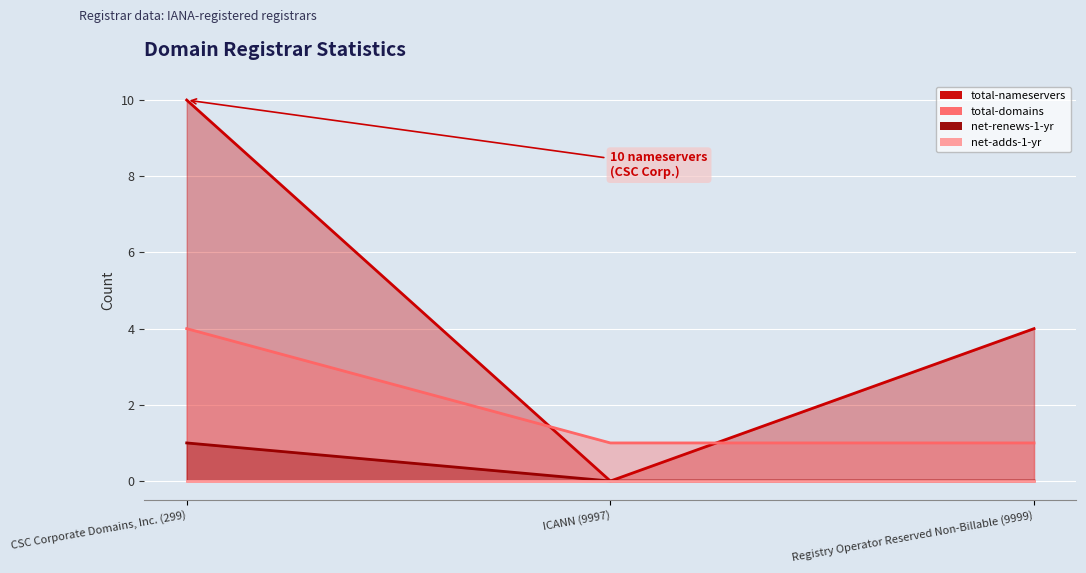

Is the value of total-domains (line) at CSC Corporate Domains, Inc. (299) greater than the value of net-adds-1-yr (line) at Registry Operator Reserved Non-Billable (9999)?

Yes